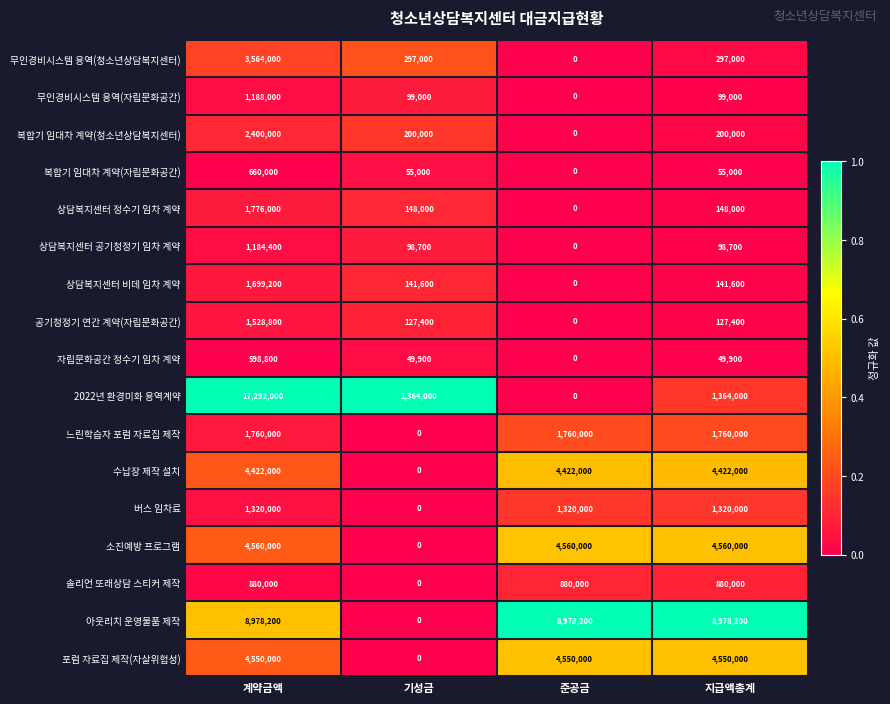

How many values in 자립문화공간 정수기 임차 계약 are above zero?

3